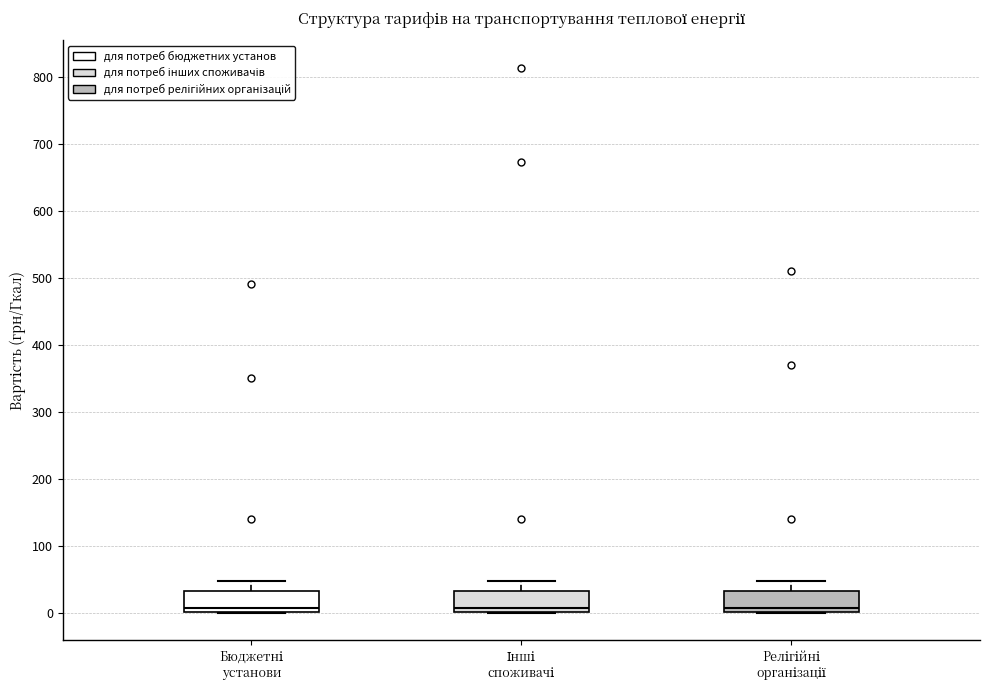

Where is the lower edge of the box for Бюджетні установи on the y-axis? The values are not printed on the chart, so give them approximately, as read against the axis.

0